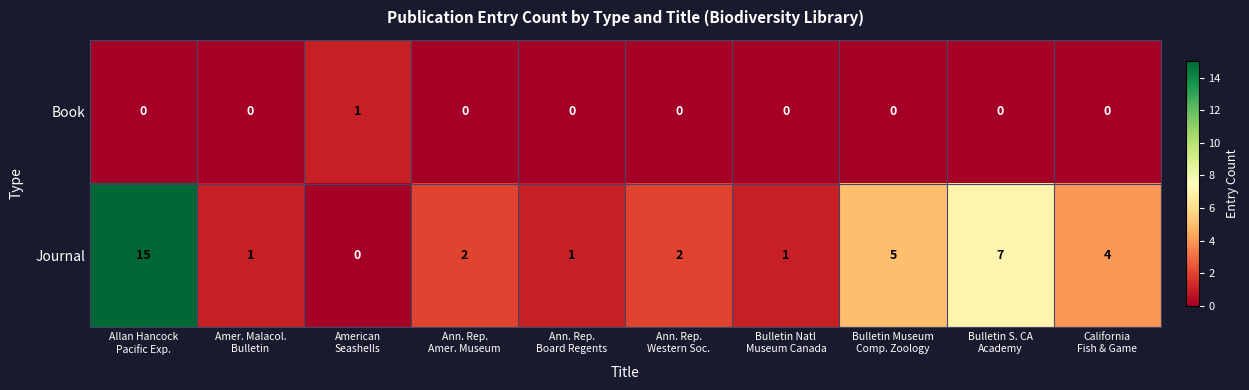

Rank the series by their average value, from lowest to highest.

Book, Journal